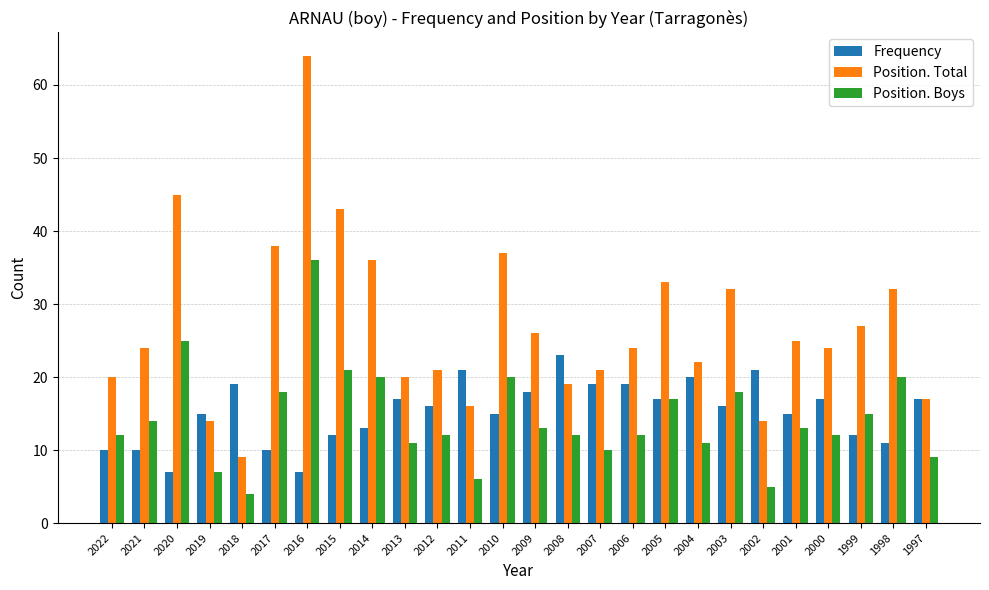

Which category has the highest value across all series?

2016